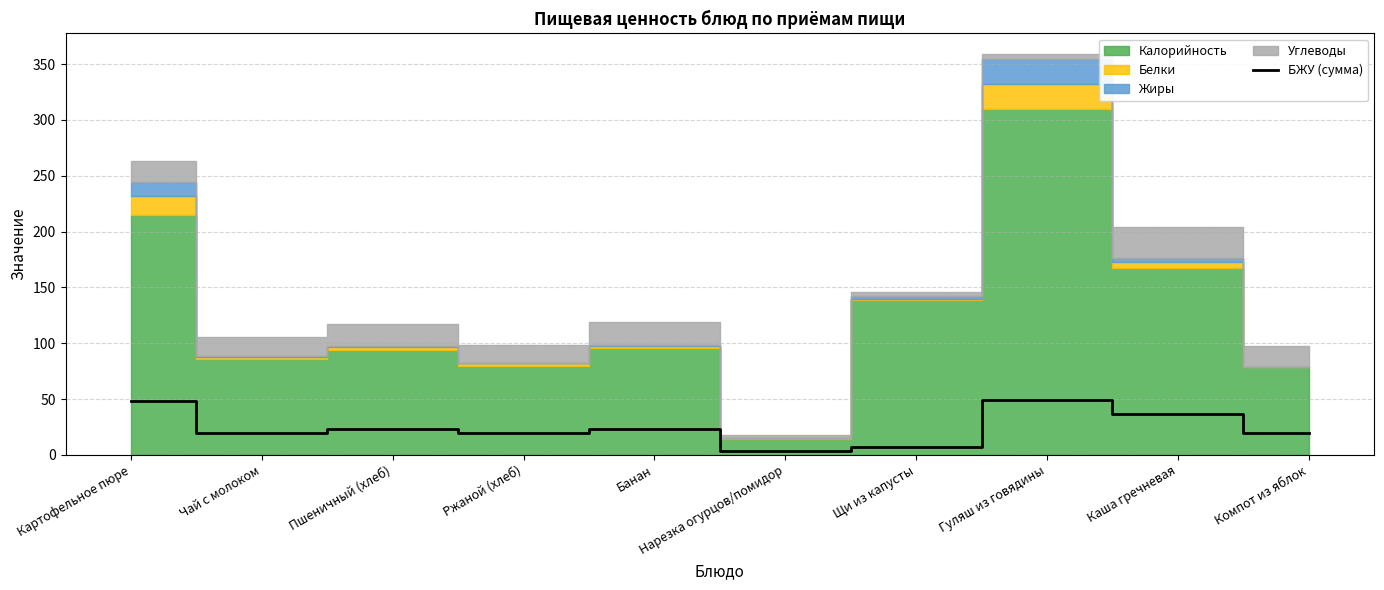

What is the maximum value for БЖУ (сумма)?

49.3